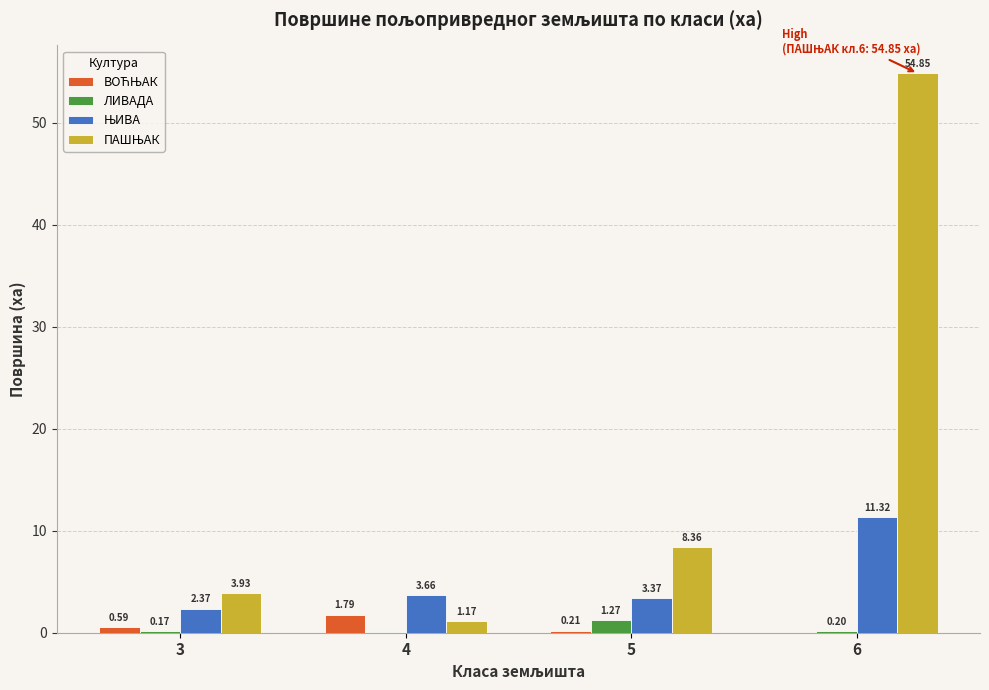

What is the total value across all series at 6?

66.4